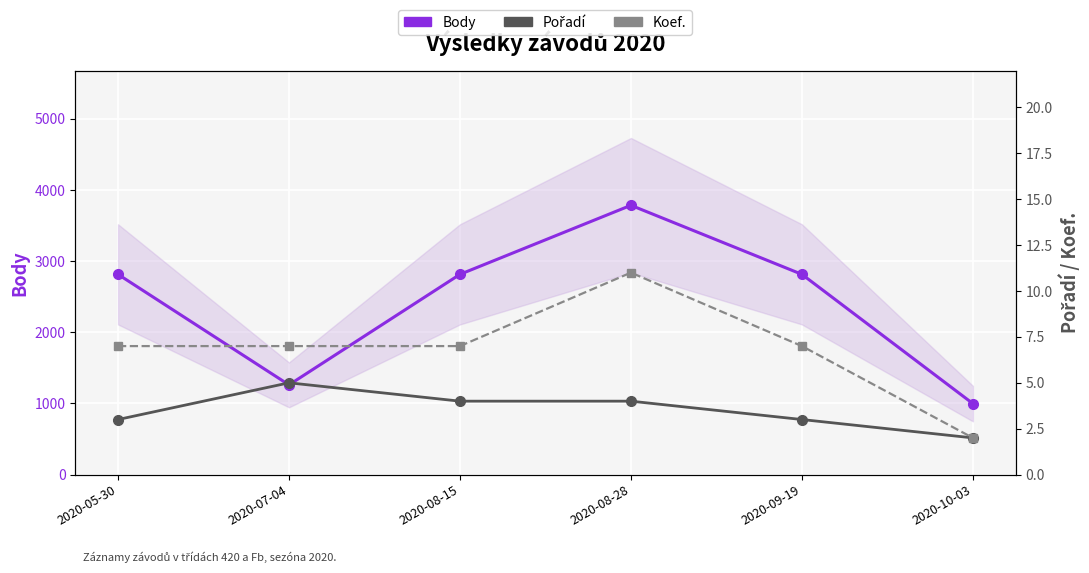

What are all the series names shown in the legend?

Body, Pořadí, Koef.